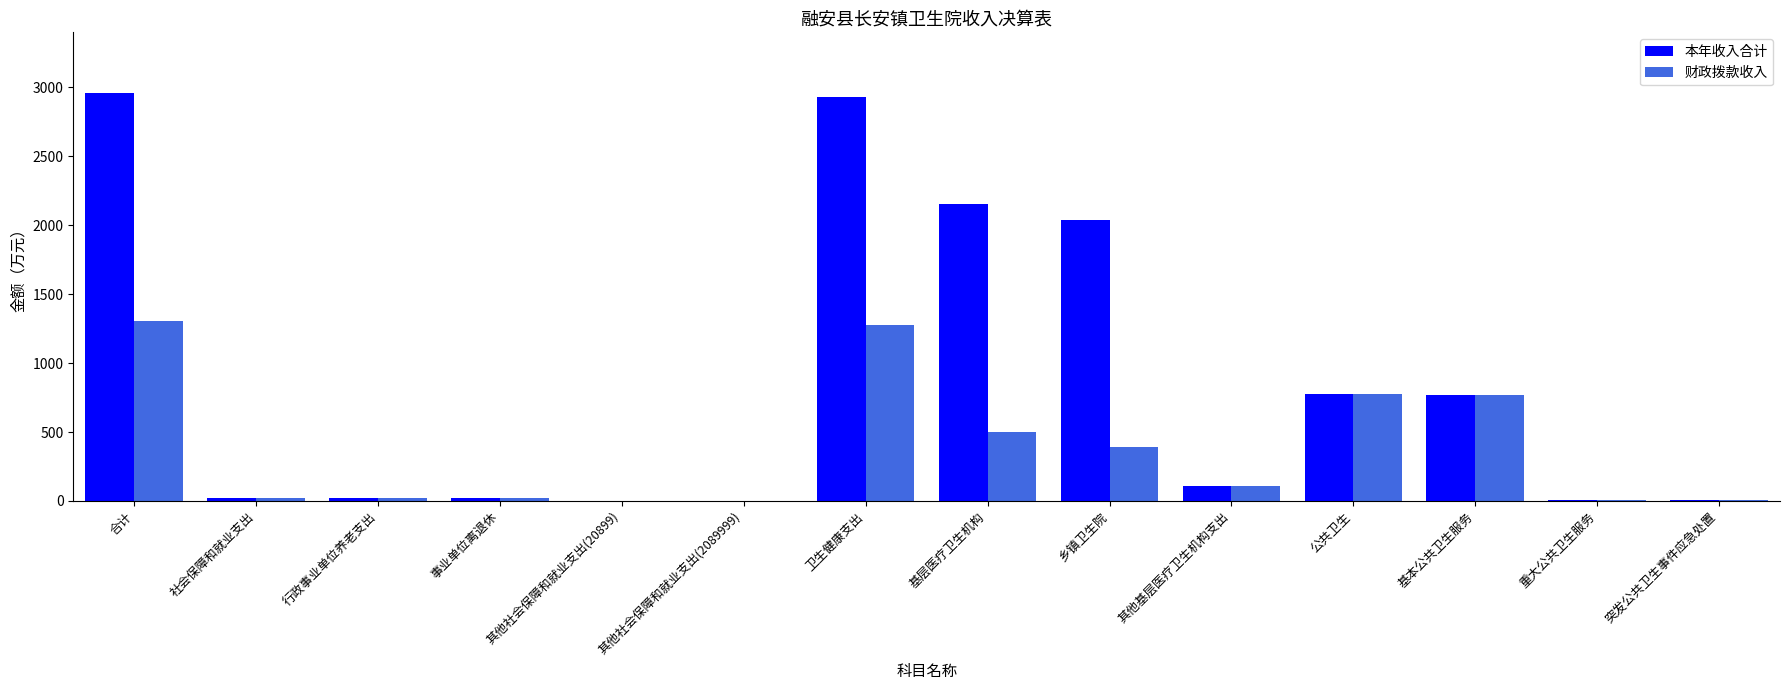

Which series changed the most between 合计 and 基本公共卫生服务?

本年收入合计